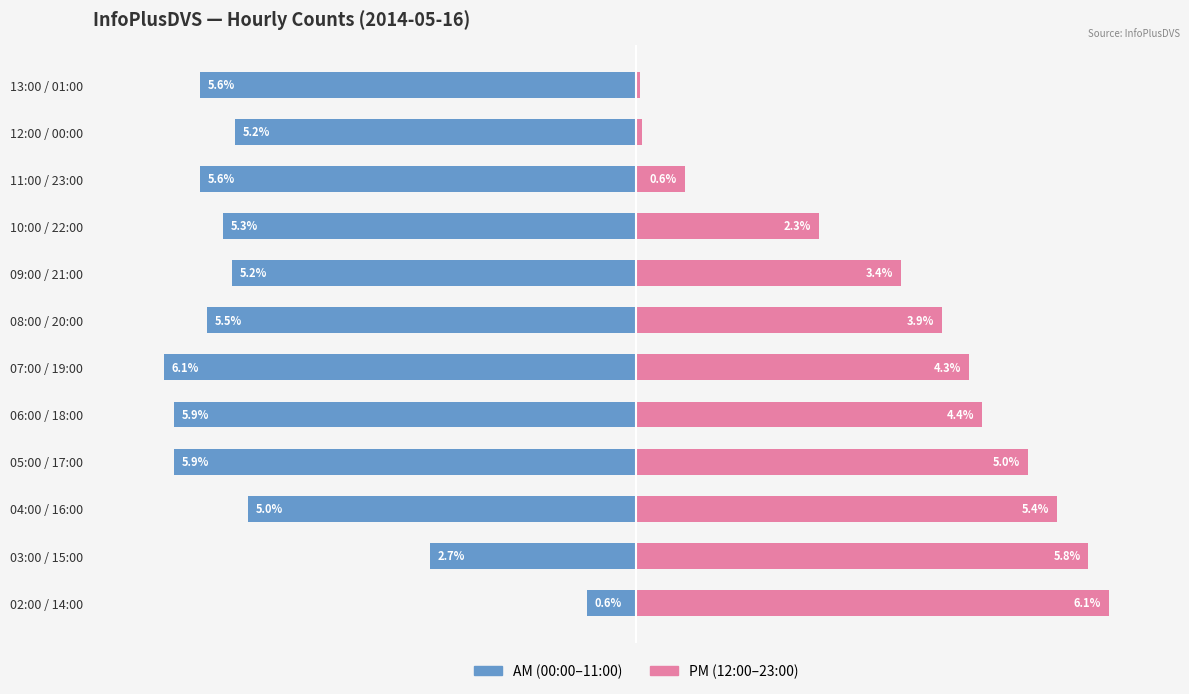

Reading right to left, what are all the values shown in this chart?

AM (00:00–11:00): -5.6	-5.2	-5.6	-5.3	-5.2	-5.5	-6.1	-5.9	-5.9	-5.0	-2.7	-0.6
PM (12:00–23:00): 0.0	0.1	0.6	2.3	3.4	3.9	4.3	4.4	5.0	5.4	5.8	6.1